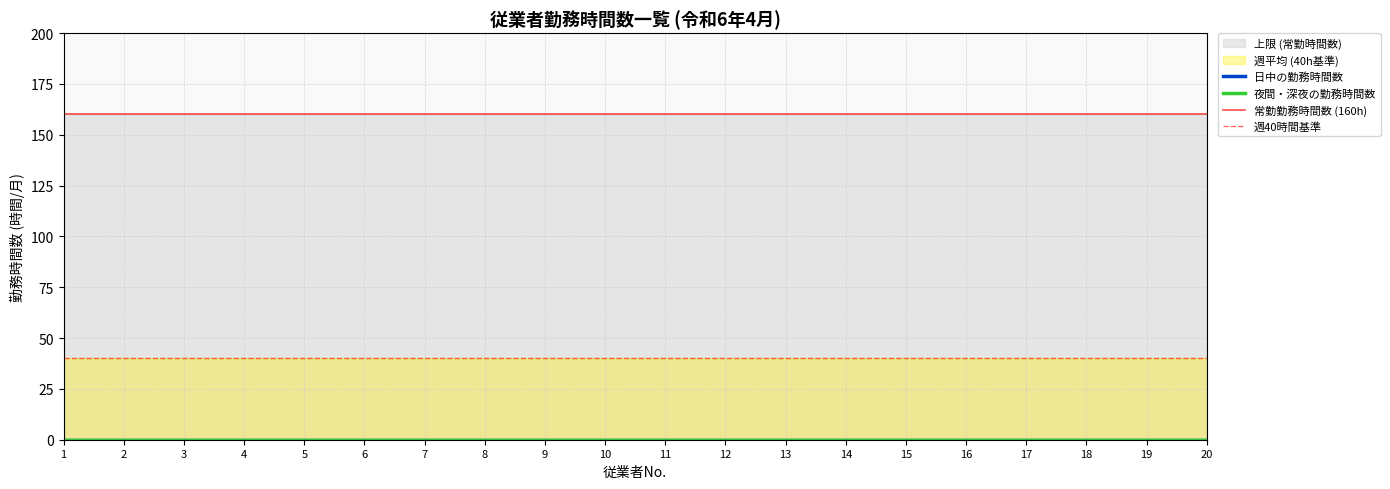

What is the greatest value displayed?

160